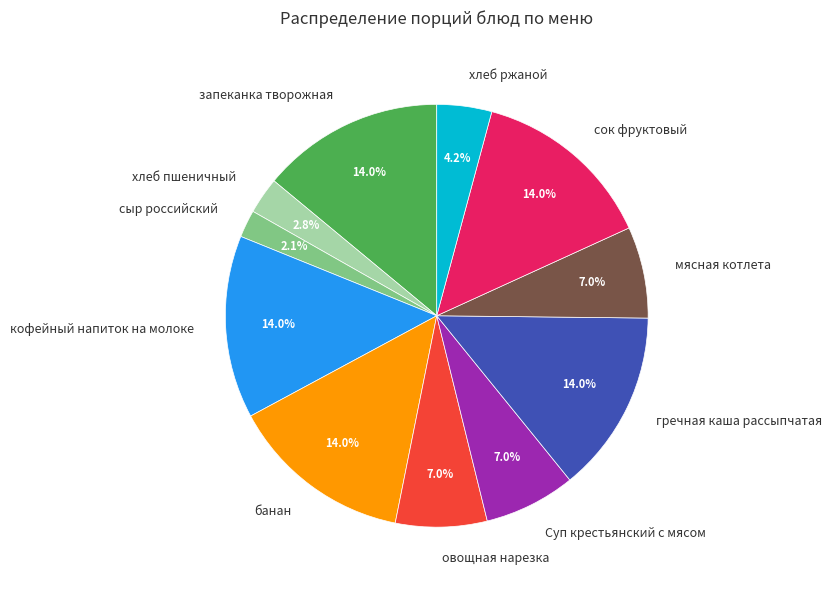

To the nearest percent, what portion does овощная нарезка represent?

7%